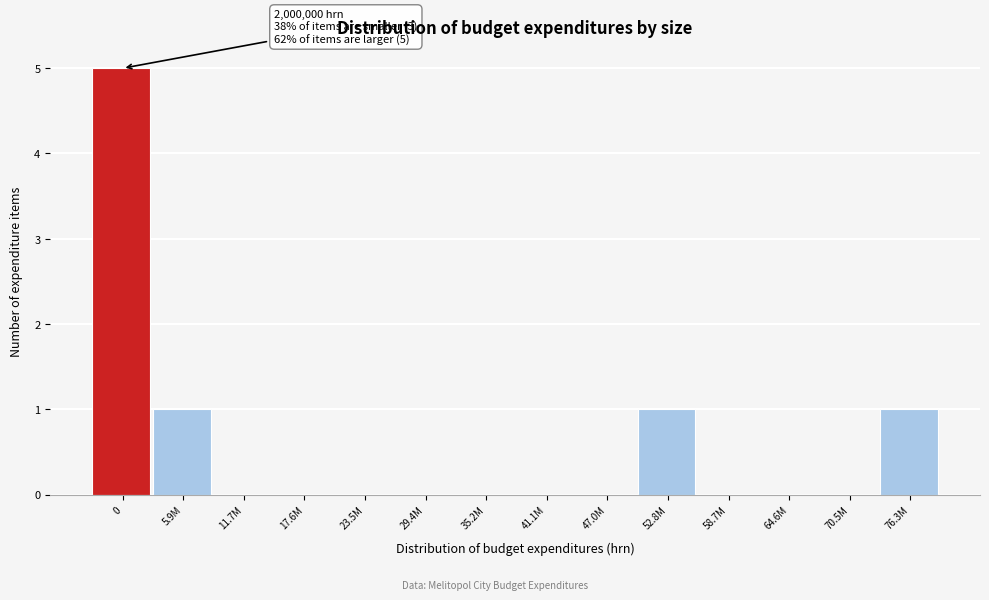

Reading right to left, what are all the values shown in this chart?

76.3M=1	70.5M=0	64.6M=0	58.7M=0	52.8M=1	47.0M=0	41.1M=0	35.2M=0	29.4M=0	23.5M=0	17.6M=0	11.7M=0	5.9M=1	0=5